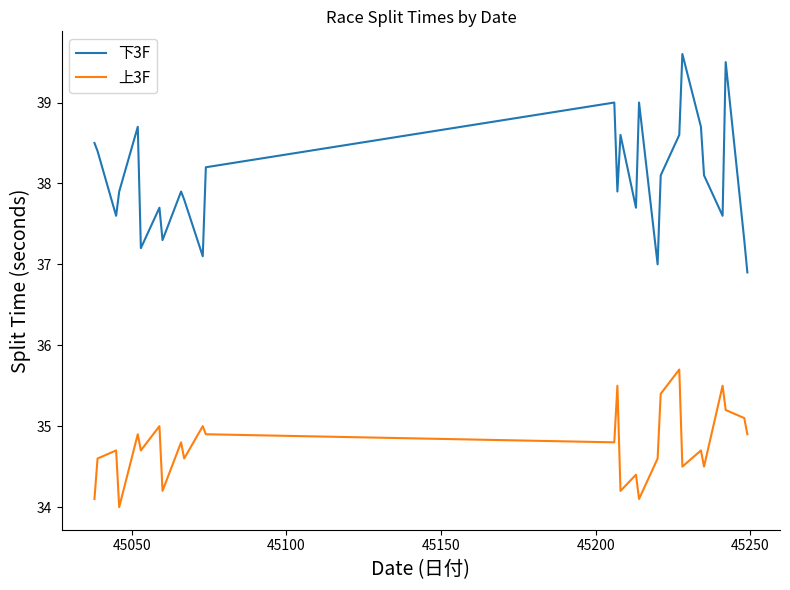

Which series has the largest range (max minus min)?

下3F